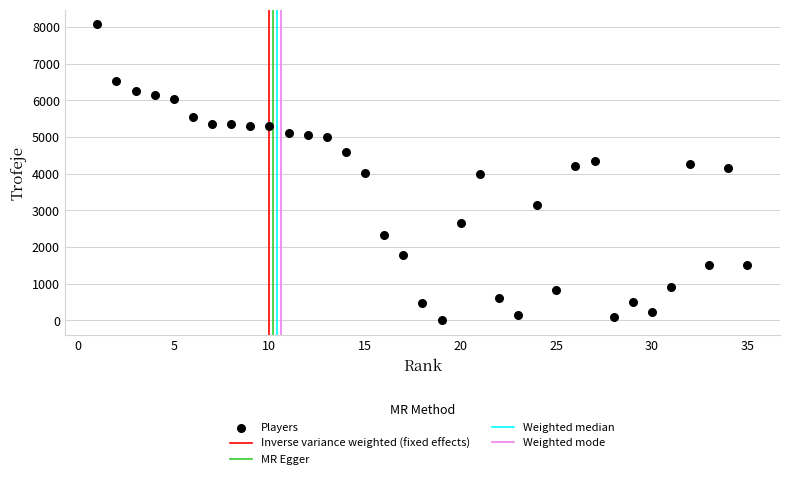

What is the range of Y values (max minus min)?

8065